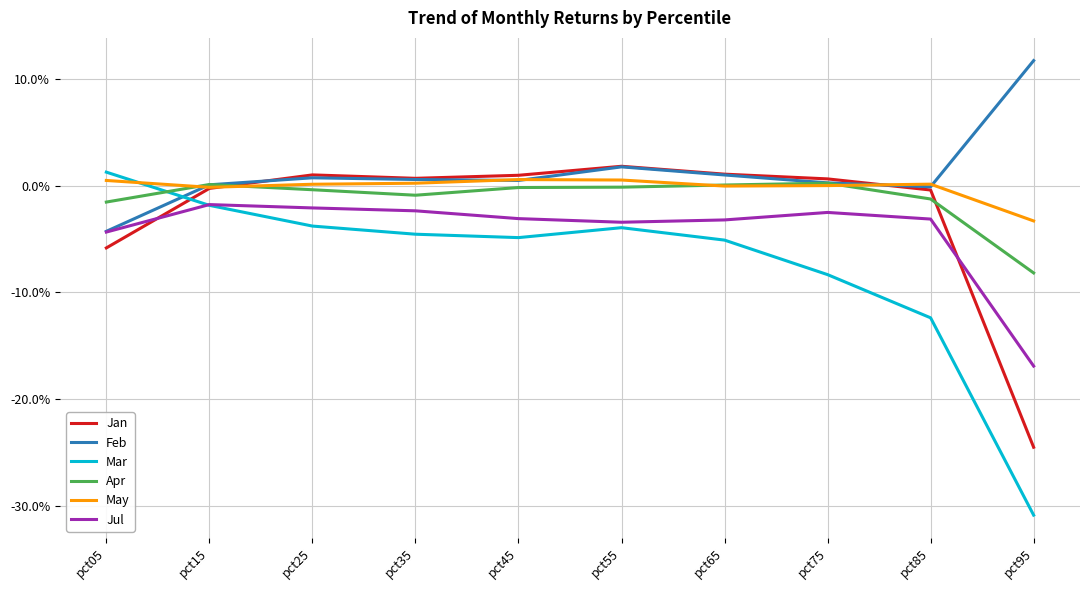

Where is the first local maximum for Jul?

pct15